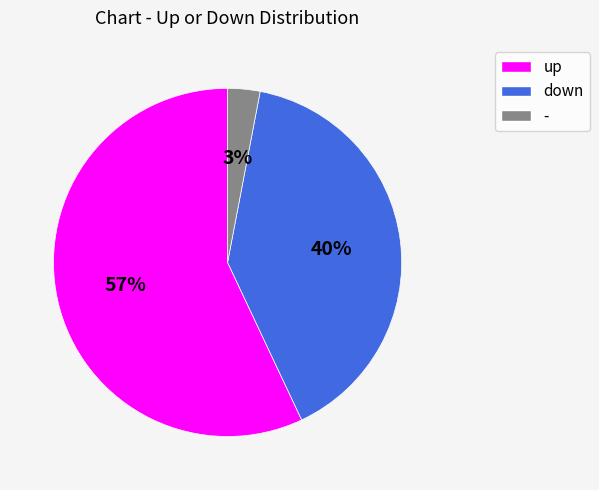

To the nearest percent, what is the average slice percentage?

33%